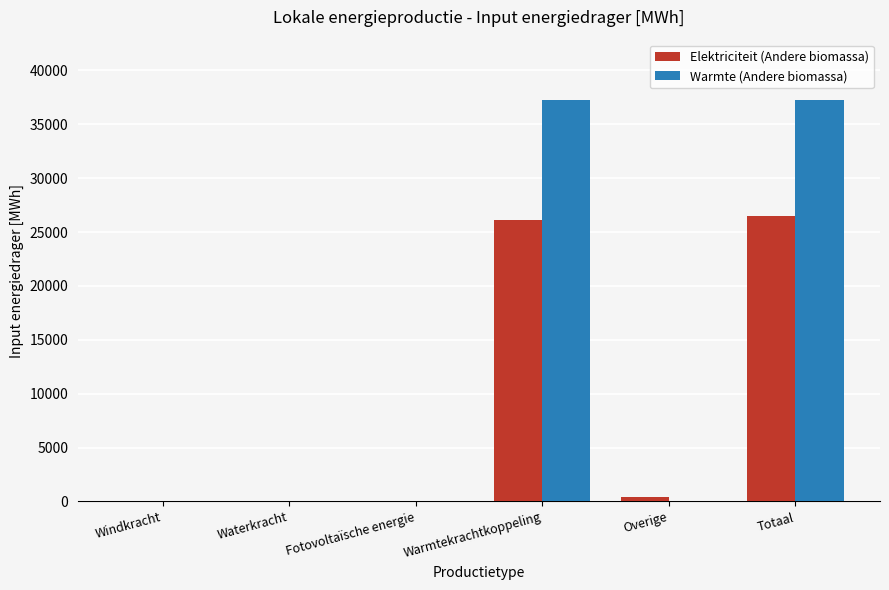

True or false: Elektriciteit (Andere biomassa) has a value of 14521.4 at Fotovoltaïsche energie.

False